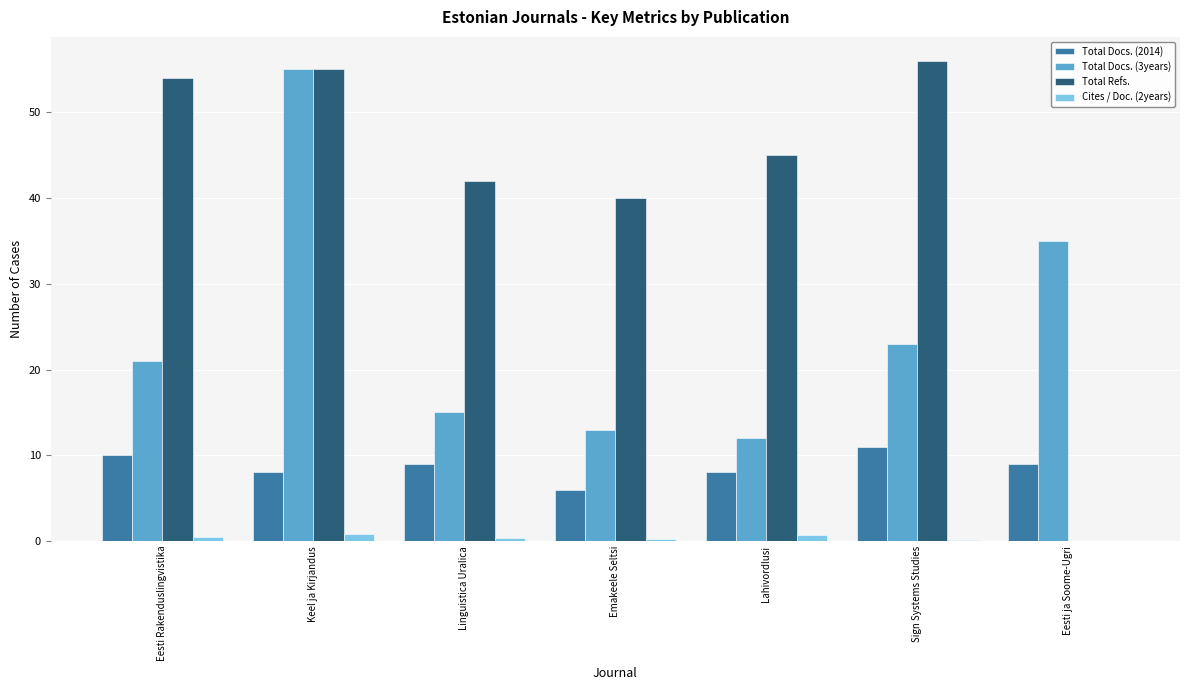

What is the sum of all Total Docs. (3years) values?

174.0